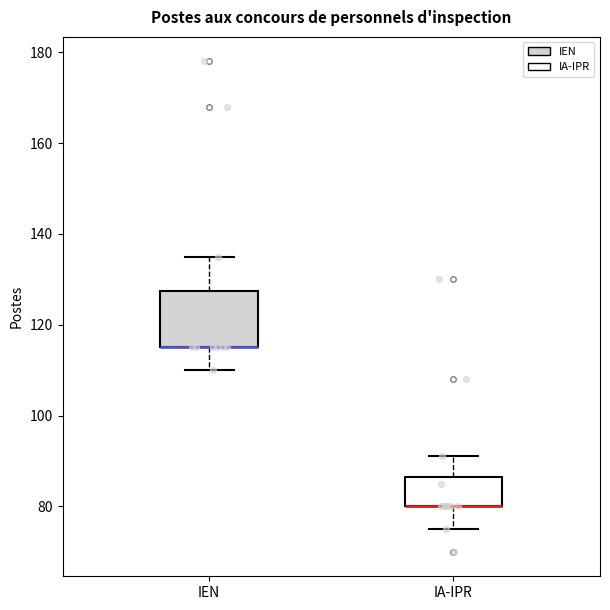

Reading left to right, read every box against the y-axis: the position of its median line, the range the box covers, and the ends of its whiskers. The values are not printed on the chart, so give them approximately, as read against the axis.

IEN: median 116 (drawn on the box's lower edge), box 116 to 128, whiskers 110 to 136
IA-IPR: median 80 (drawn on the box's lower edge), box 80 to 86, whiskers 76 to 92